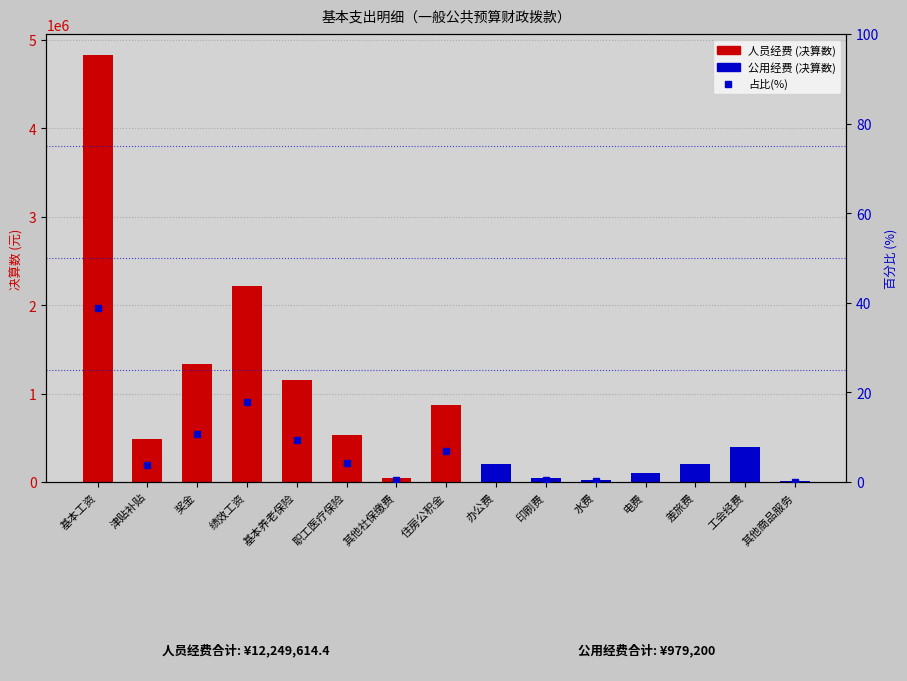

What is the change in value from 办公费 to 电费?

-0.8